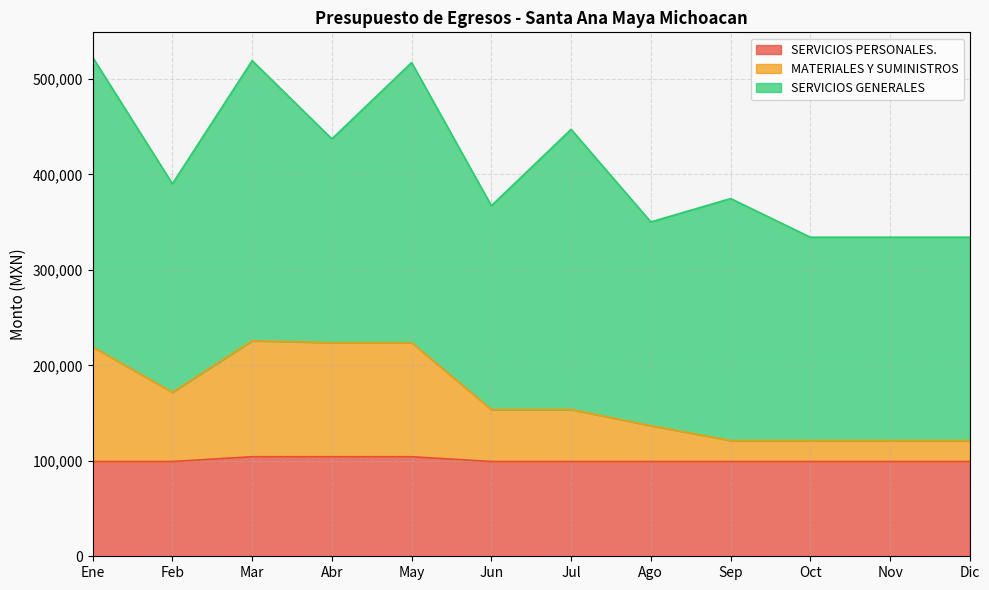

Where does the MATERIALES Y SUMINISTROS series first go above 153795?

Ene